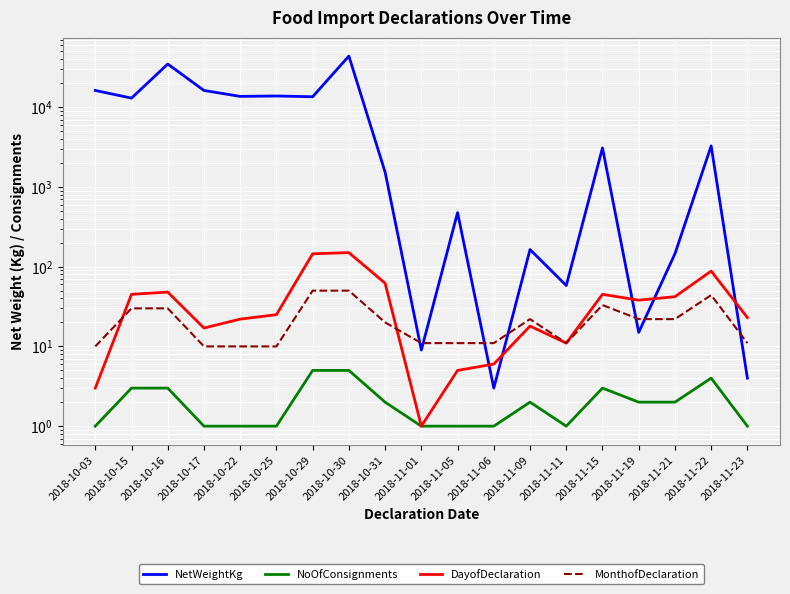

The DayofDeclaration series shows 23 at 2018-10-16. True or false?

False